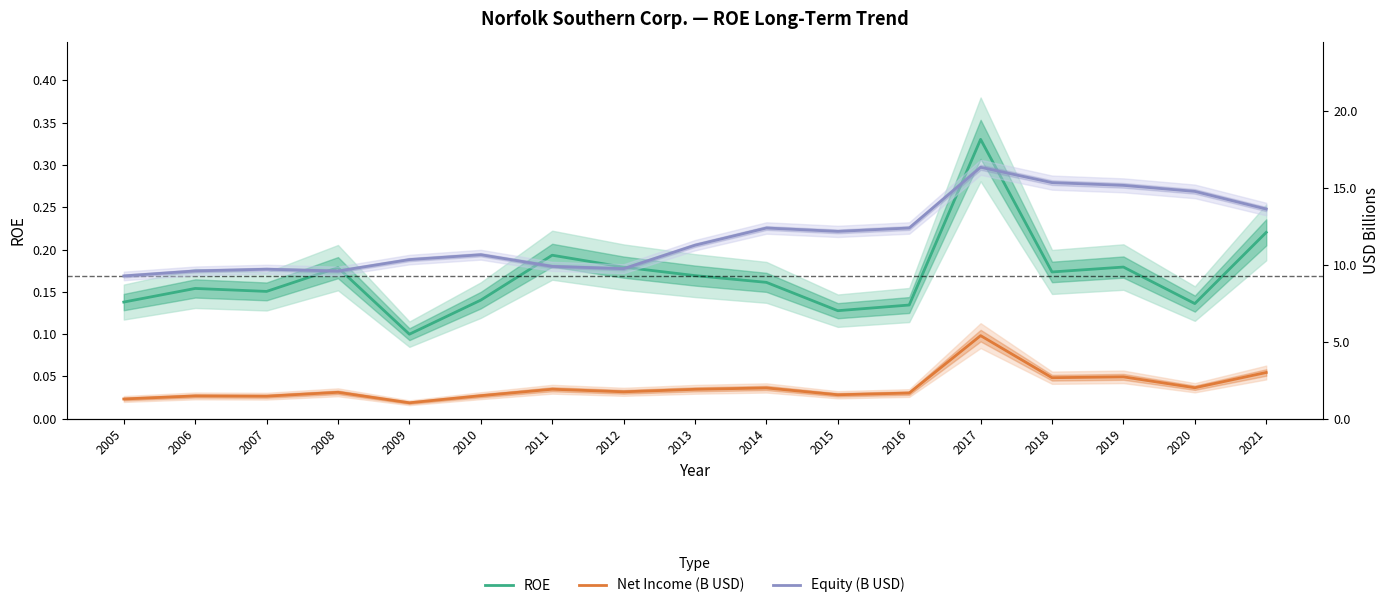

True or false: ROE and Net Income (B USD) cross at least once.

False